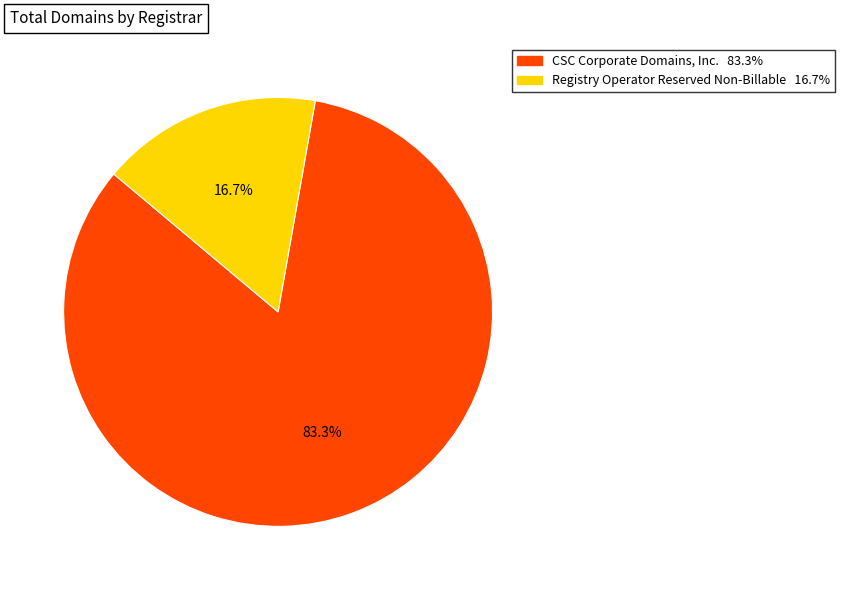

Is there any slice that represents more than half of the pie?

Yes